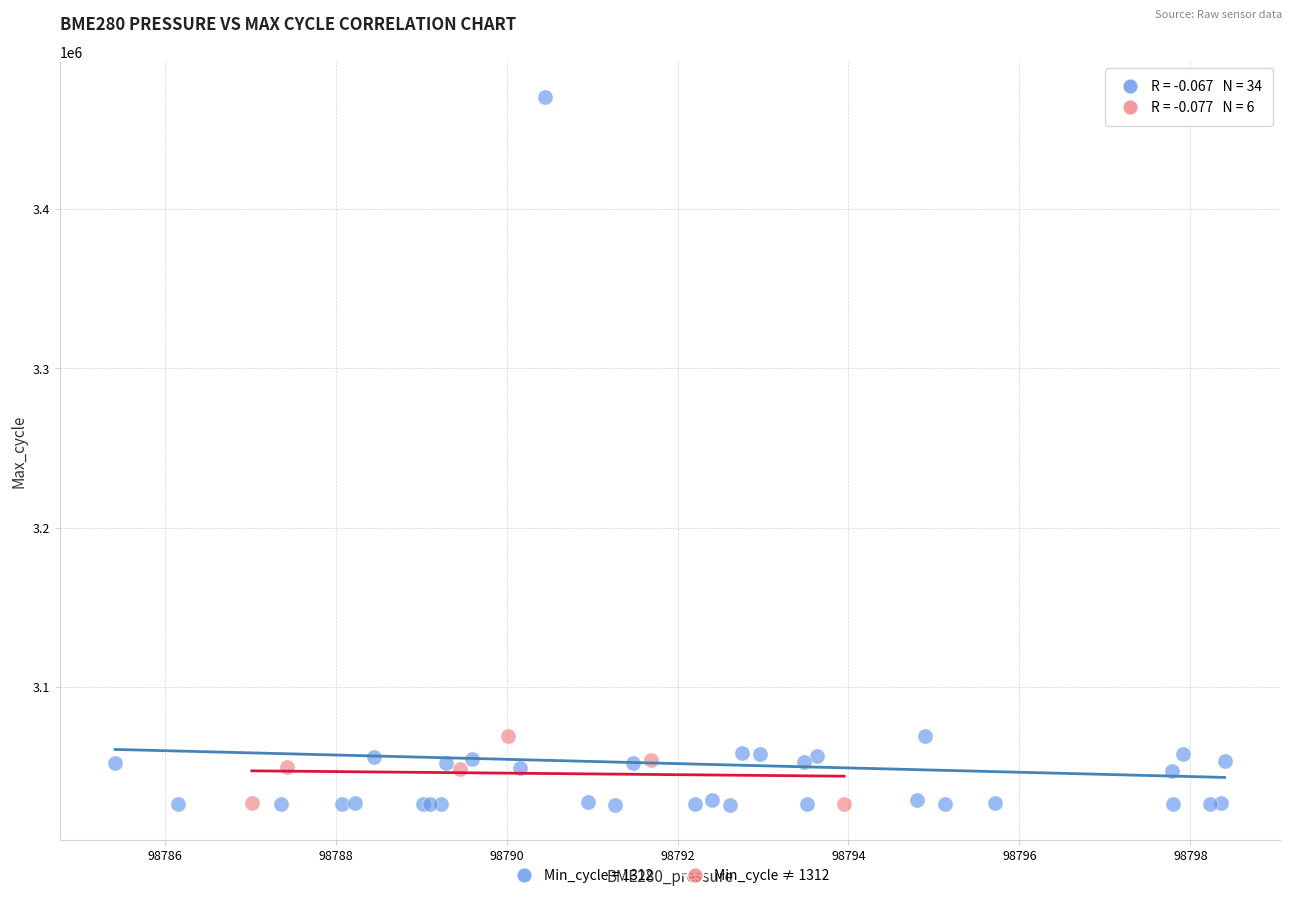

Which series has the widest spread of Y values?

Min_cycle = 1312